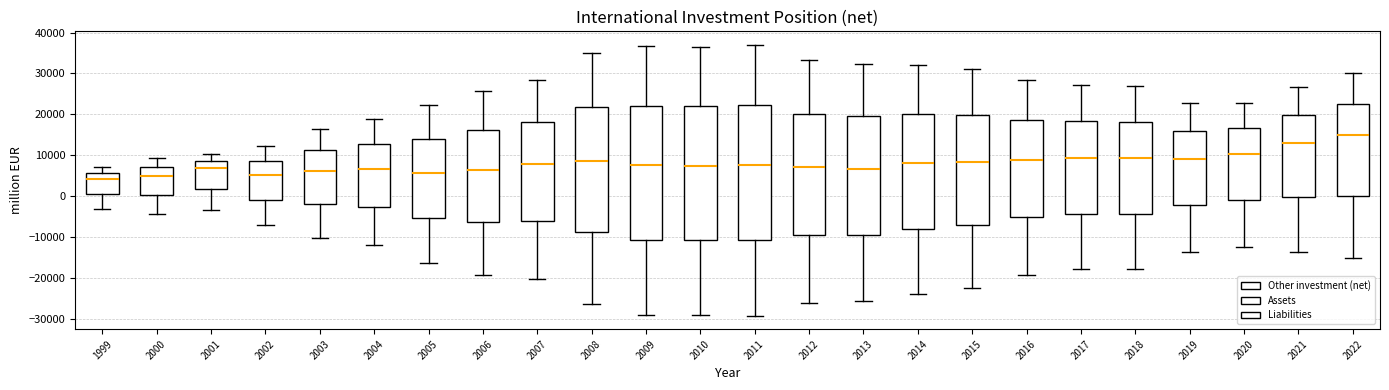

Which box has the highest median line?

2022